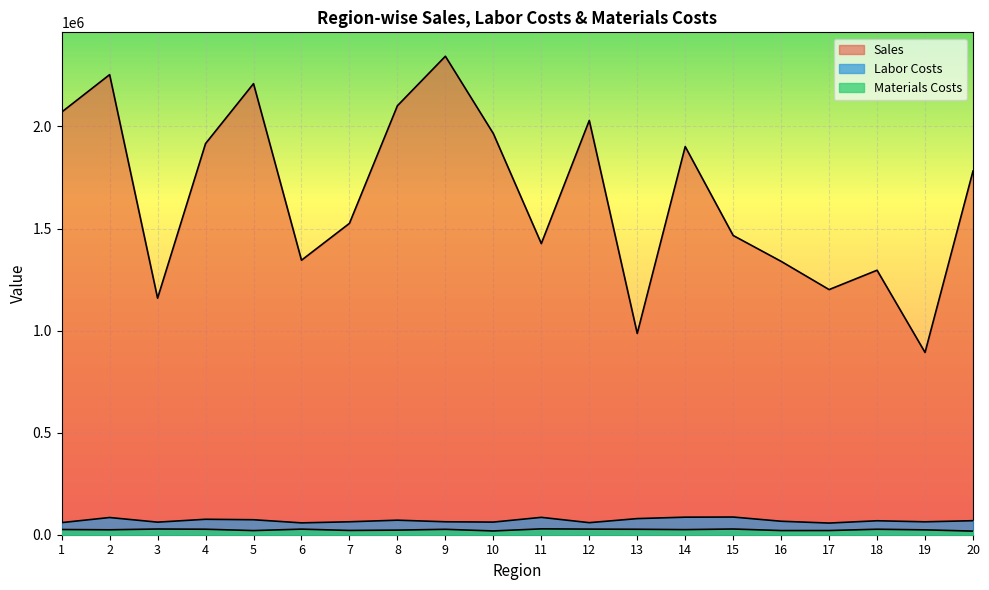

What is the difference between the maximum and minimum values in the Materials Costs series?

11043